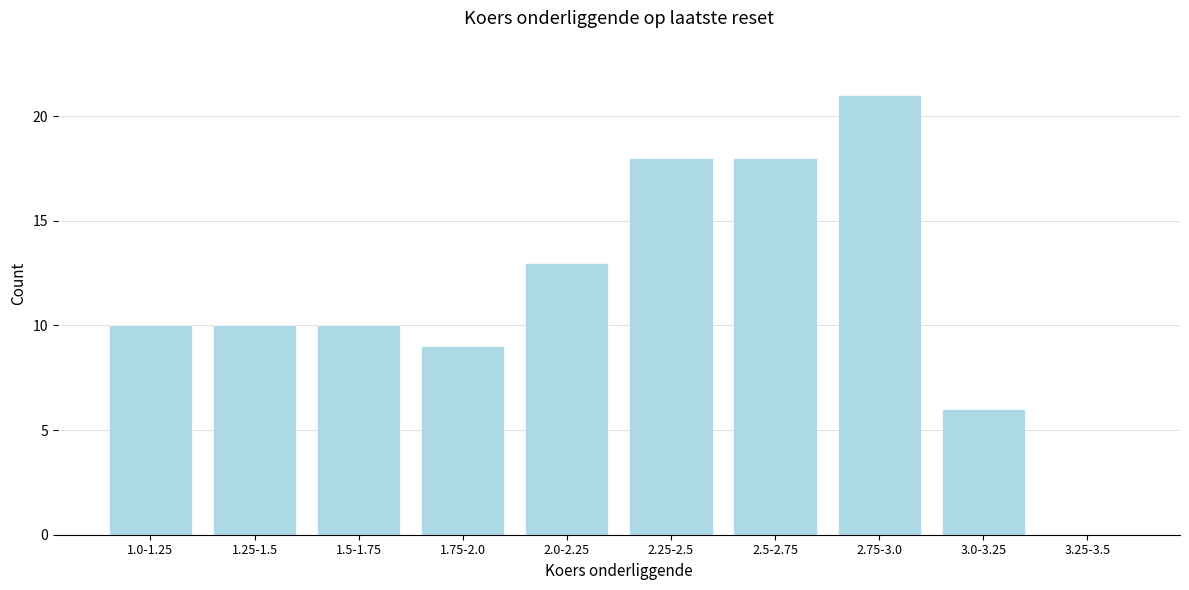

Reading right to left, what are all the values shown in this chart?

3.25-3.5=0	3.0-3.25=6	2.75-3.0=21	2.5-2.75=18	2.25-2.5=18	2.0-2.25=13	1.75-2.0=9	1.5-1.75=10	1.25-1.5=10	1.0-1.25=10